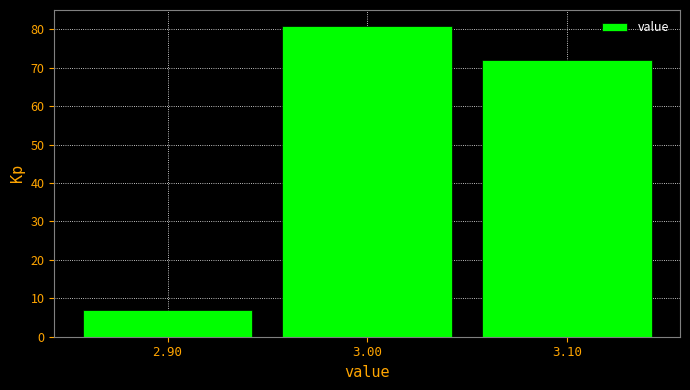

Reading left to right, list every bar in this chart as the range it spans on the x-axis followed by its height. The values are not printed on the chart, so give them approximately, as read against the axis.

2.85 to 2.95: 7
2.95 to 3.05: 81
3.05 to 3.15: 72